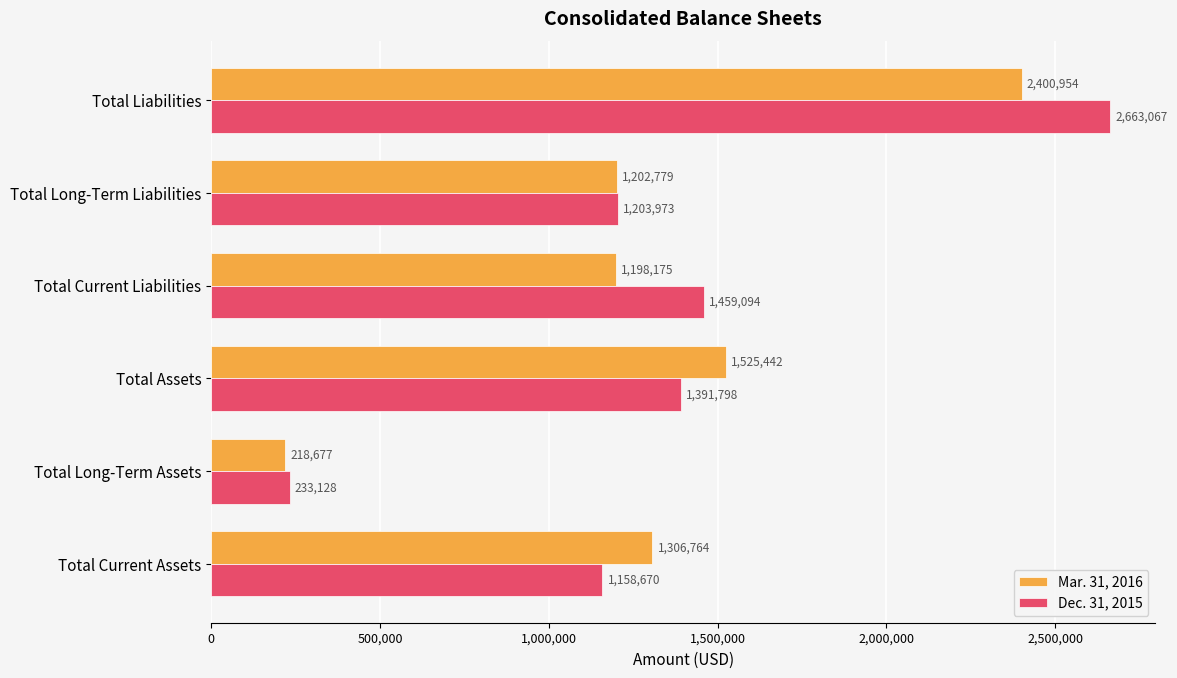

What is the average value of the Dec. 31, 2015 series?

1351622